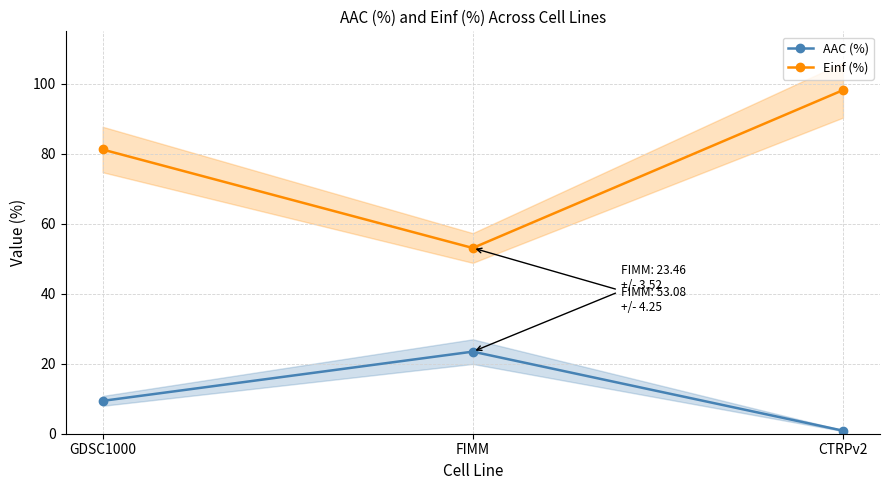

At GDSC1000, list the series in order from largest to smallest.

Einf (%), AAC (%)